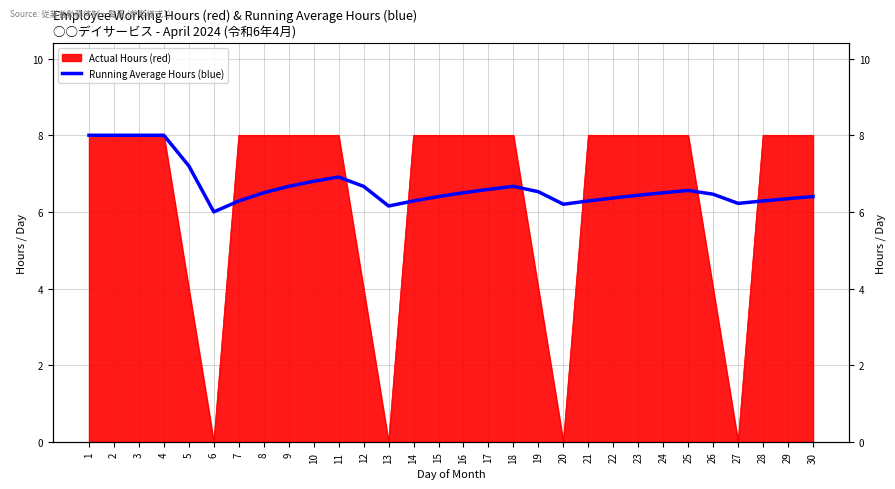

How many categories are shown in the chart?

30